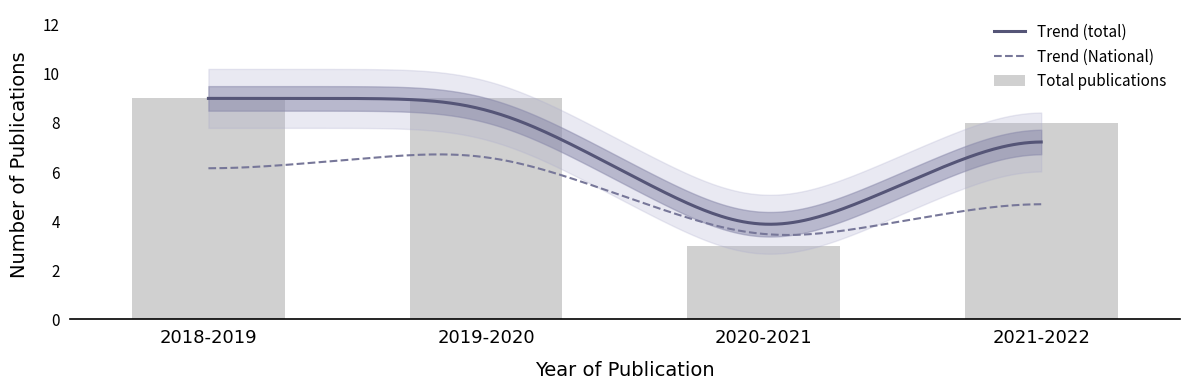

True or false: National has a value of 5 at 2021-2022.

False